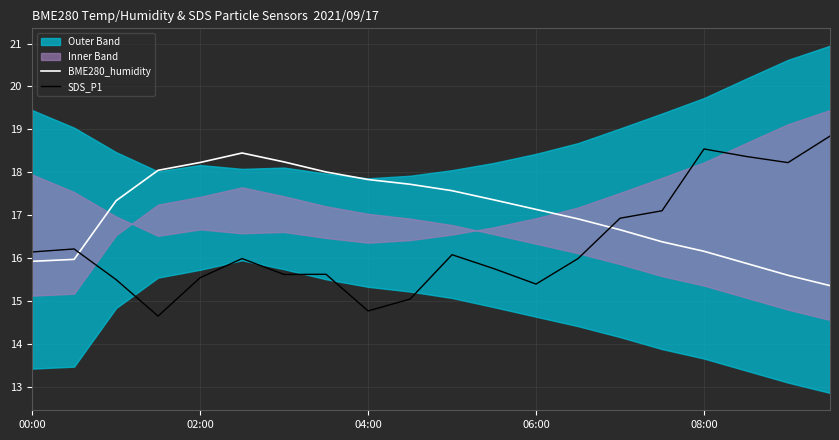

Reading left to right, what are all the values shown in this chart?

BME280_humidity: 15.9	16.0	17.3	18.0	18.2	18.4	18.2	18.0	17.8	17.7	17.6	17.4	17.1	16.9	16.7	16.4	16.2	15.9	15.6	15.4
SDS_P1: 16.1	16.2	15.5	14.6	15.5	16.0	15.6	15.6	14.8	15.0	16.1	15.8	15.4	16.0	16.9	17.1	18.5	18.4	18.2	18.8